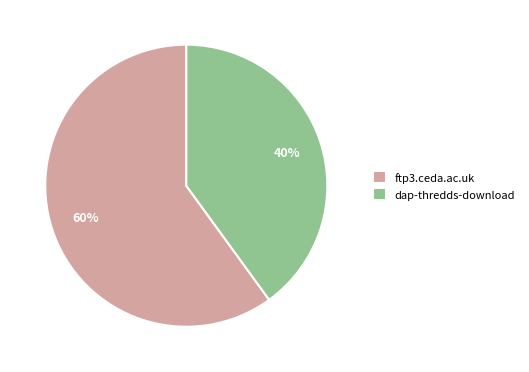

Approximately how many times larger is the value at ftp3.ceda.ac.uk compared to dap-thredds-download?

1.5